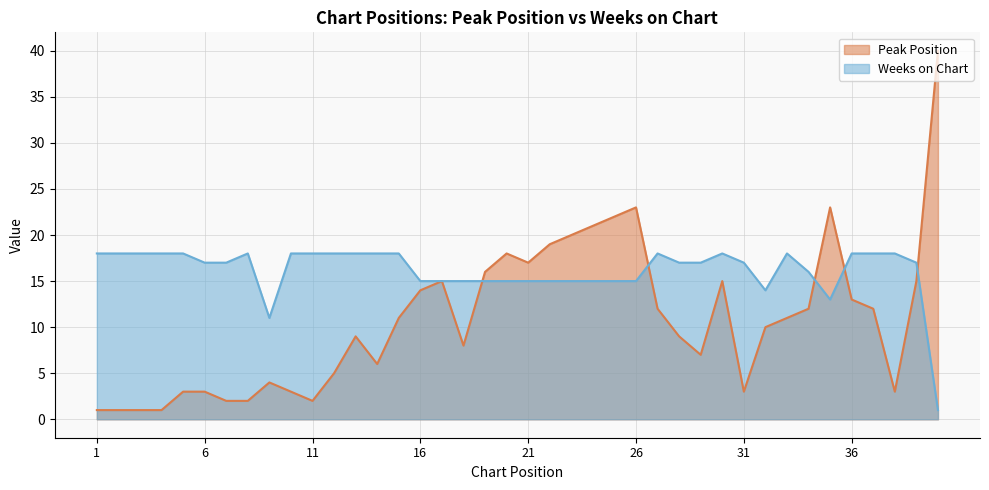

Rank the categories by Peak Position value from highest to lowest.

40, 26, 35, 25, 24, 23, 22, 20, 21, 19, 17, 30, 39, 16, 36, 27, 34, 37, 15, 33, 32, 13, 28, 18, 29, 14, 12, 9, 5, 6, 10, 31, 38, 7, 8, 11, 1, 2, 3, 4